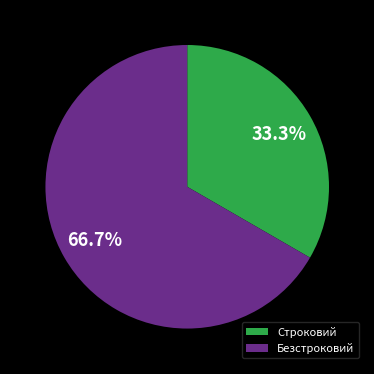

How many slices are in this pie chart?

2